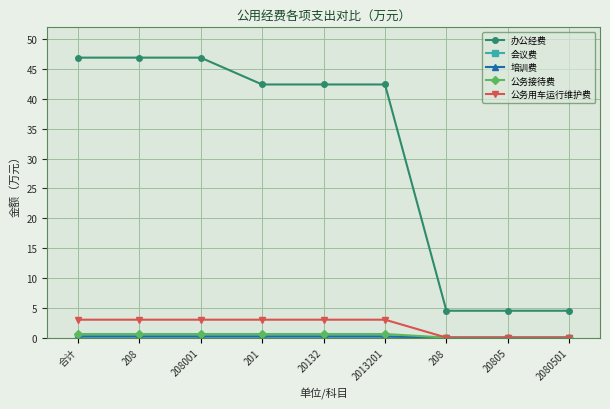

Count the 公务接待费 values in the range 0 to 1.

9